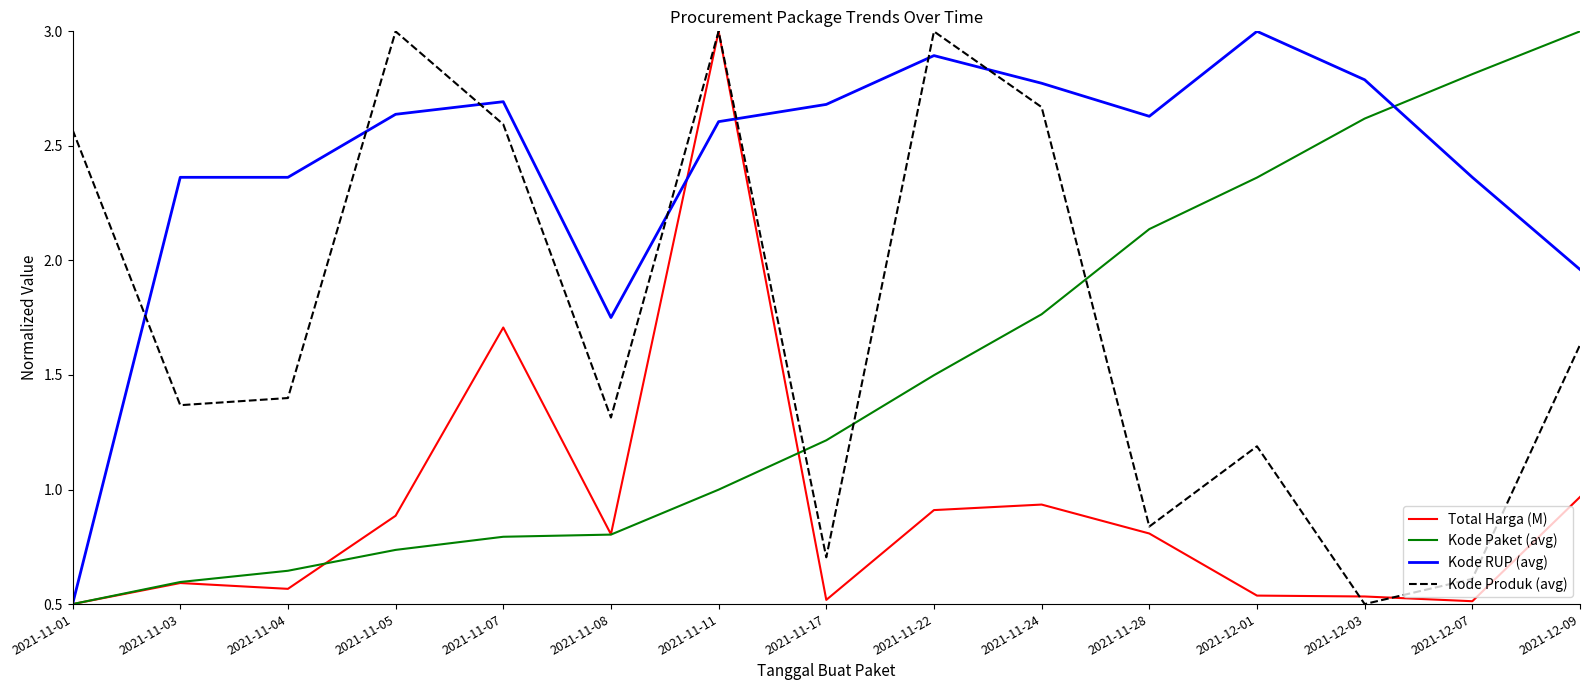

What position from the left is 2021-11-11?

7